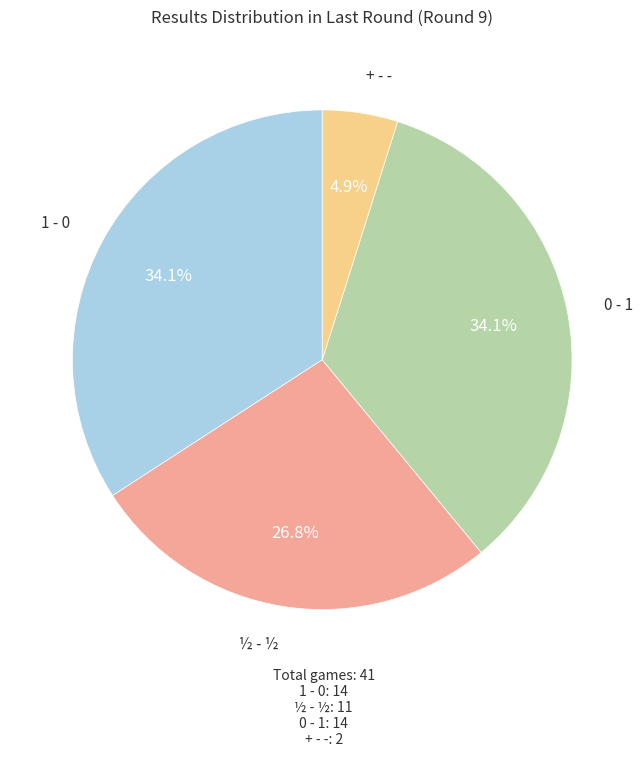

Does any single category account for the majority?

No